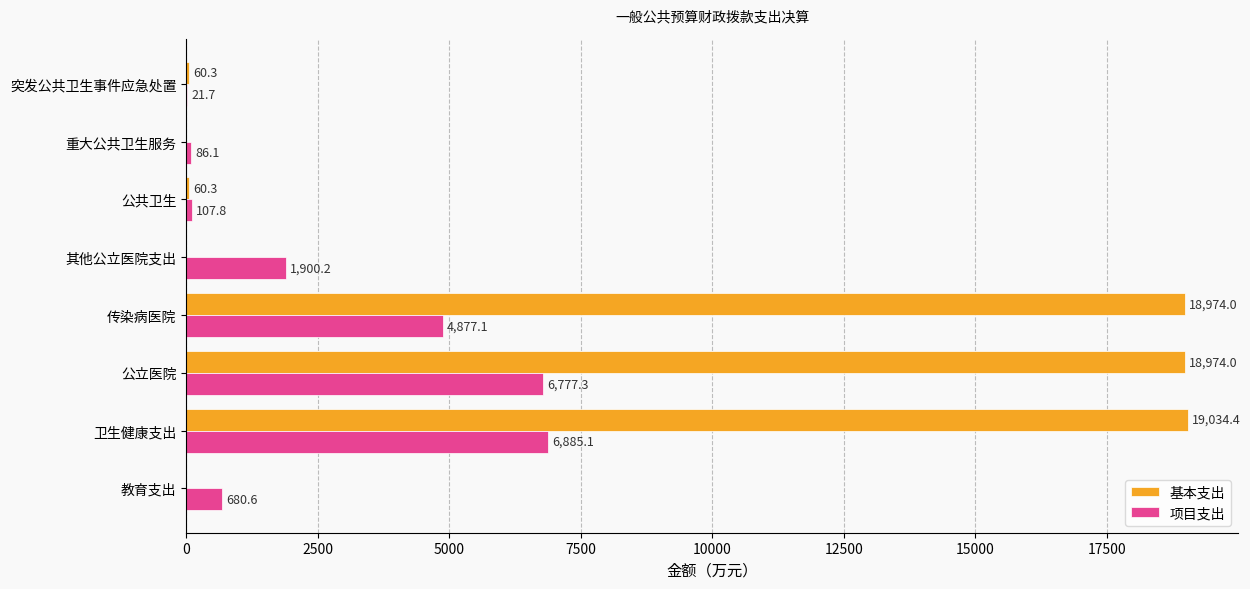

What is the sum of the 项目支出 values at 公共卫生 and 其他公立医院支出?

2008.0